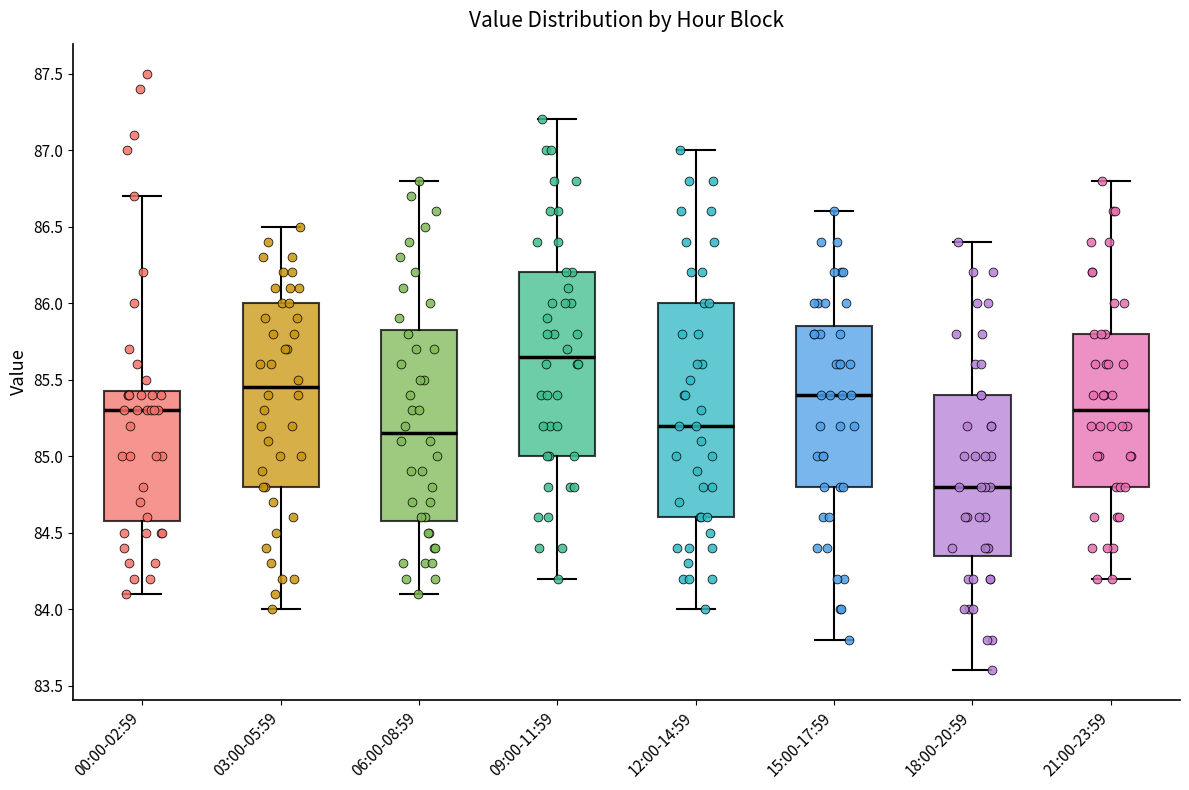

Which box is the tallest, from its lower edge to its upper edge?

12:00-14:59